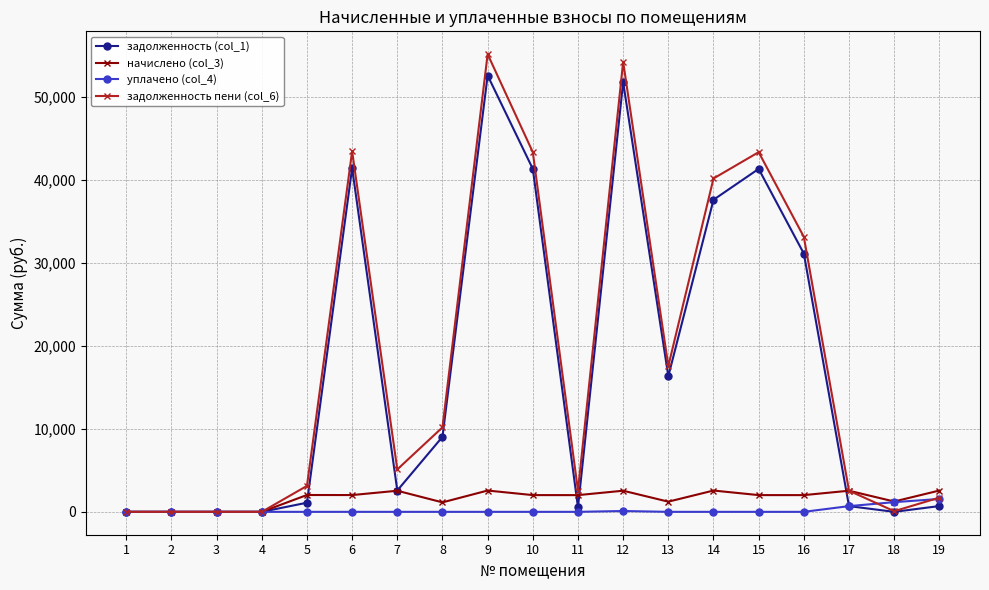

What is the difference between the highest and lowest values at 10?

43368.8